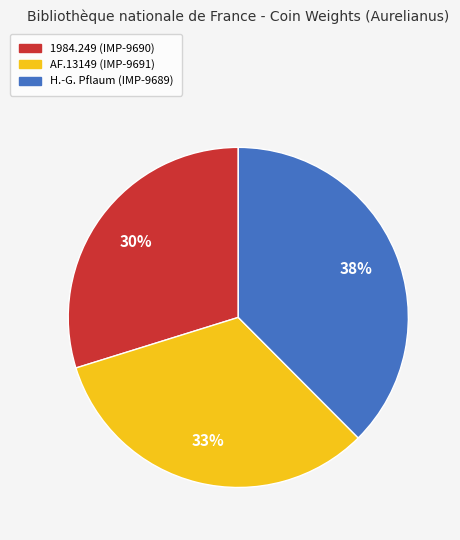

How many slices are in this pie chart?

3